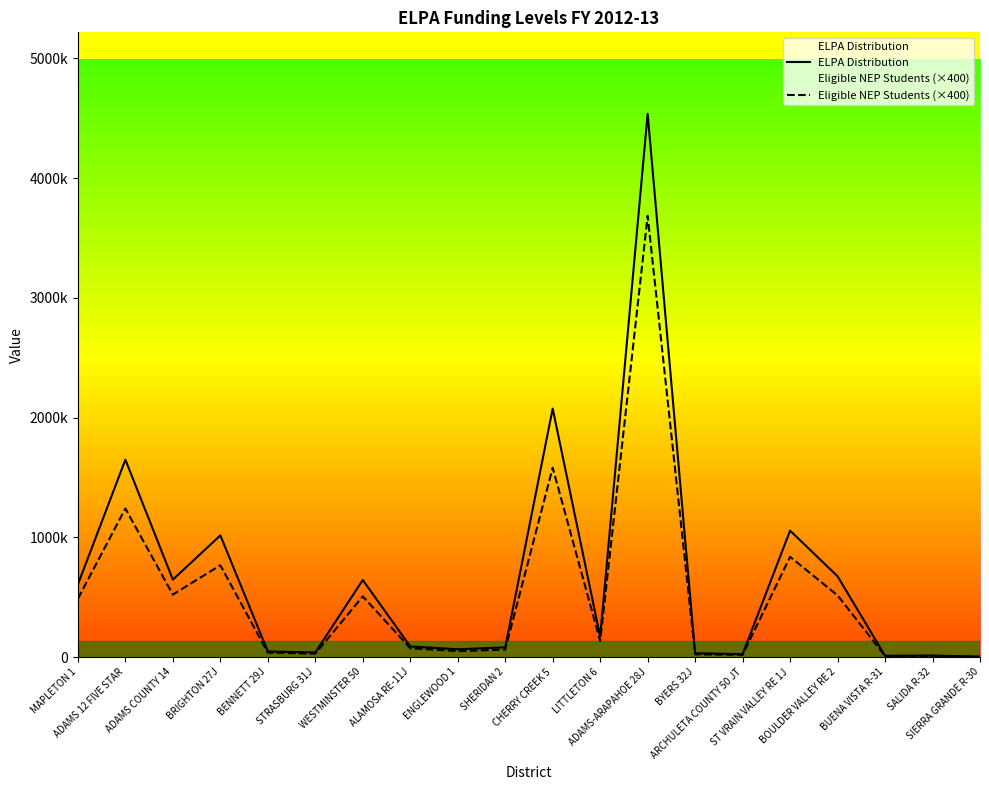

What are all the series names shown in the legend?

ELPA Distribution, Eligible NEP Students (×400)